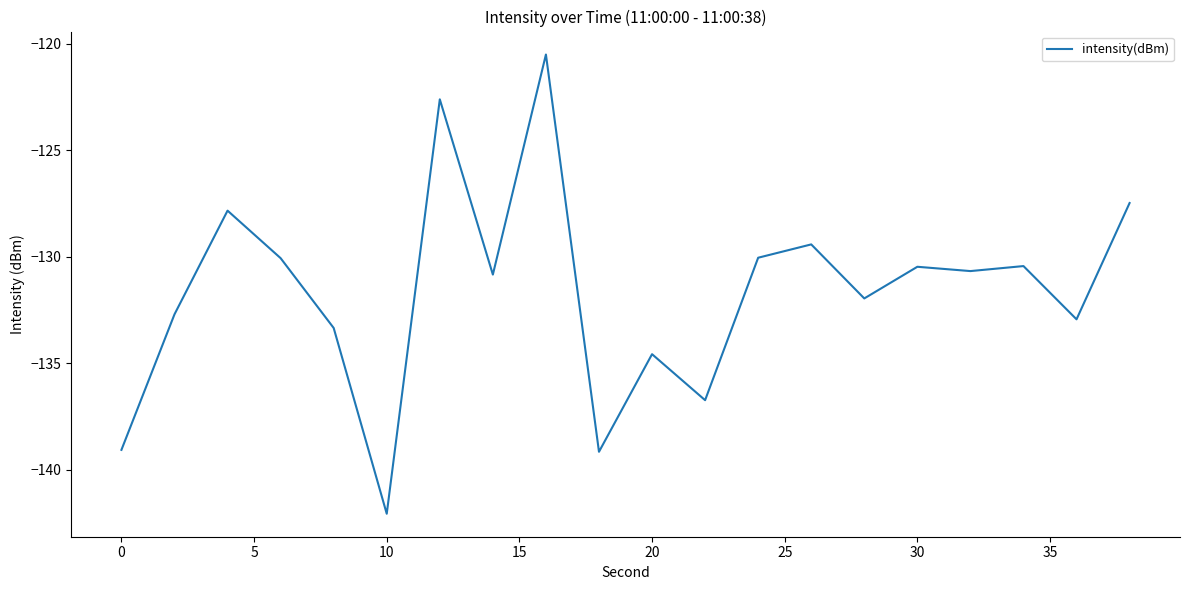

What is the difference between the maximum and minimum values?

21.6